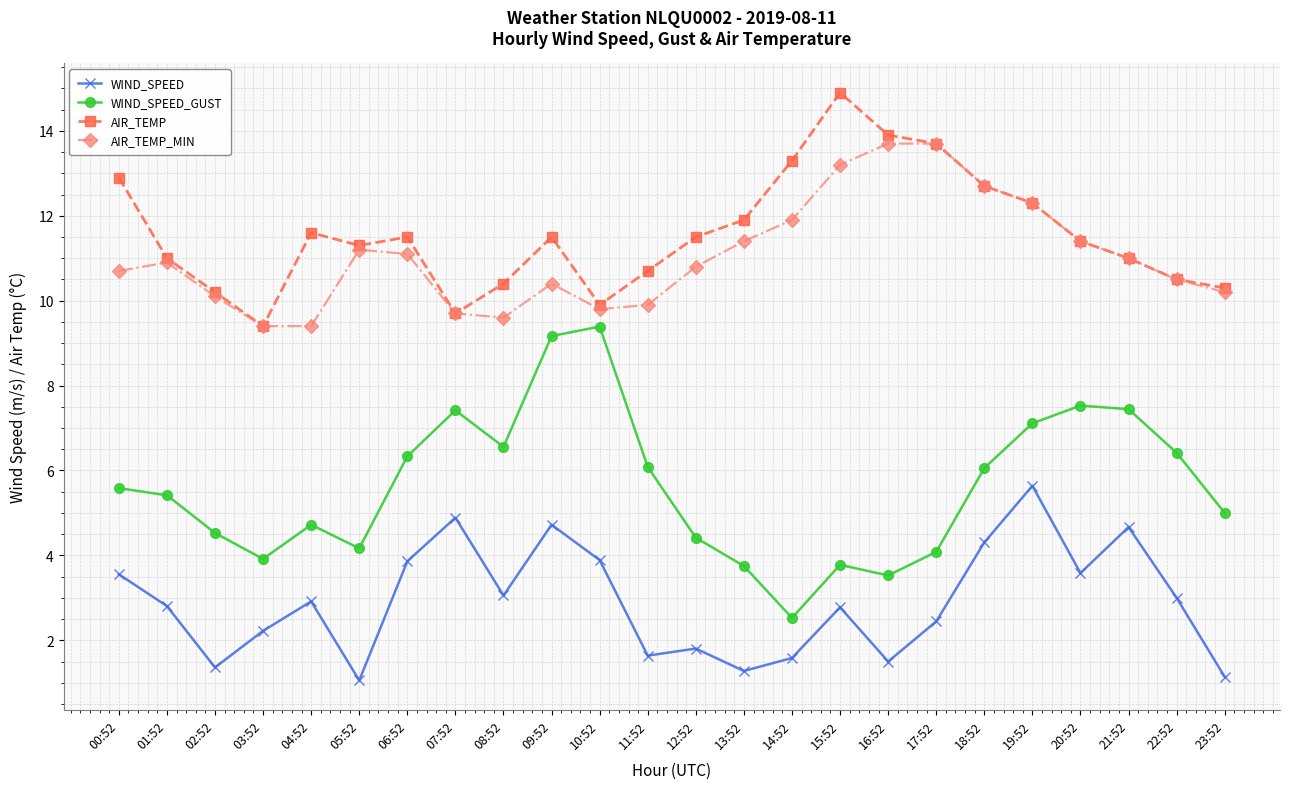

How many lines are shown in the chart?

4